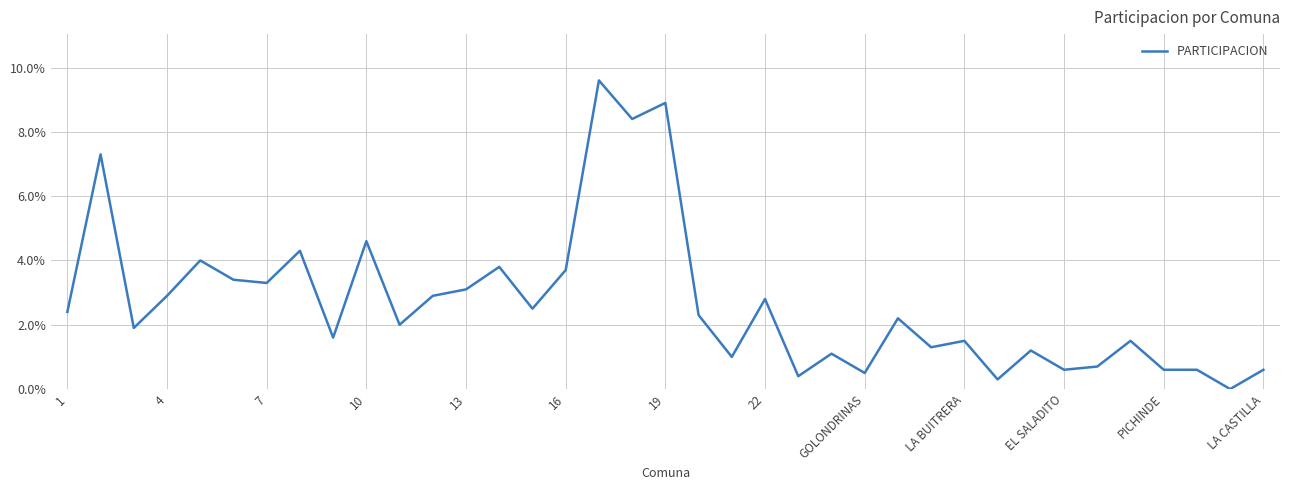

What is the difference between the maximum and minimum values?

9.6